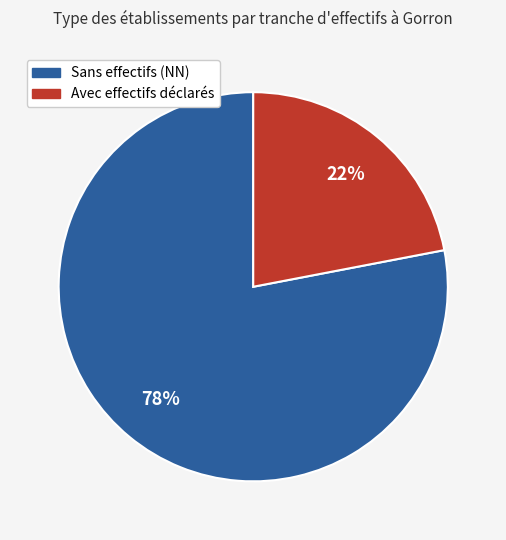

Is there any slice that represents more than half of the pie?

Yes